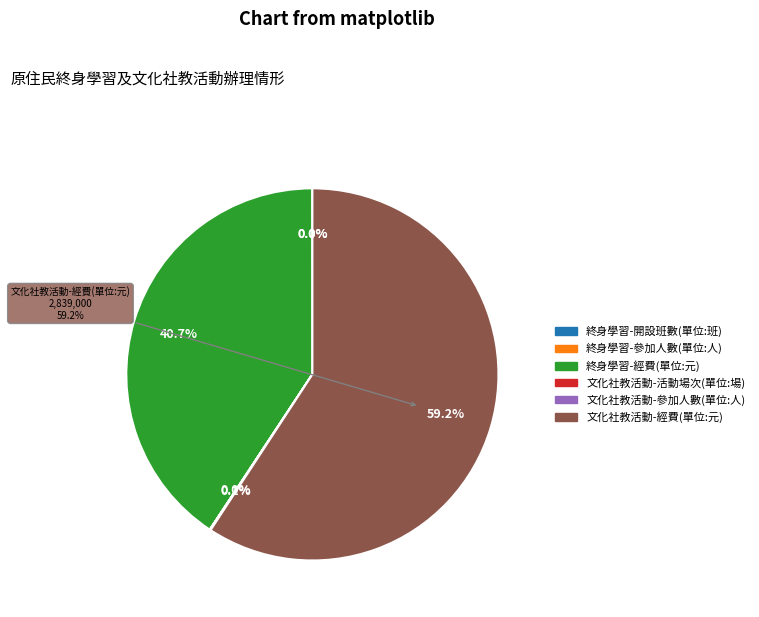

Rank the categories by value from highest to lowest.

文化社教活動-經費(單位:元), 終身學習-經費(單位:元), 文化社教活動-參加人數(單位:人), 終身學習-參加人數(單位:人), 終身學習-開設班數(單位:班), 文化社教活動-活動場次(單位:場)